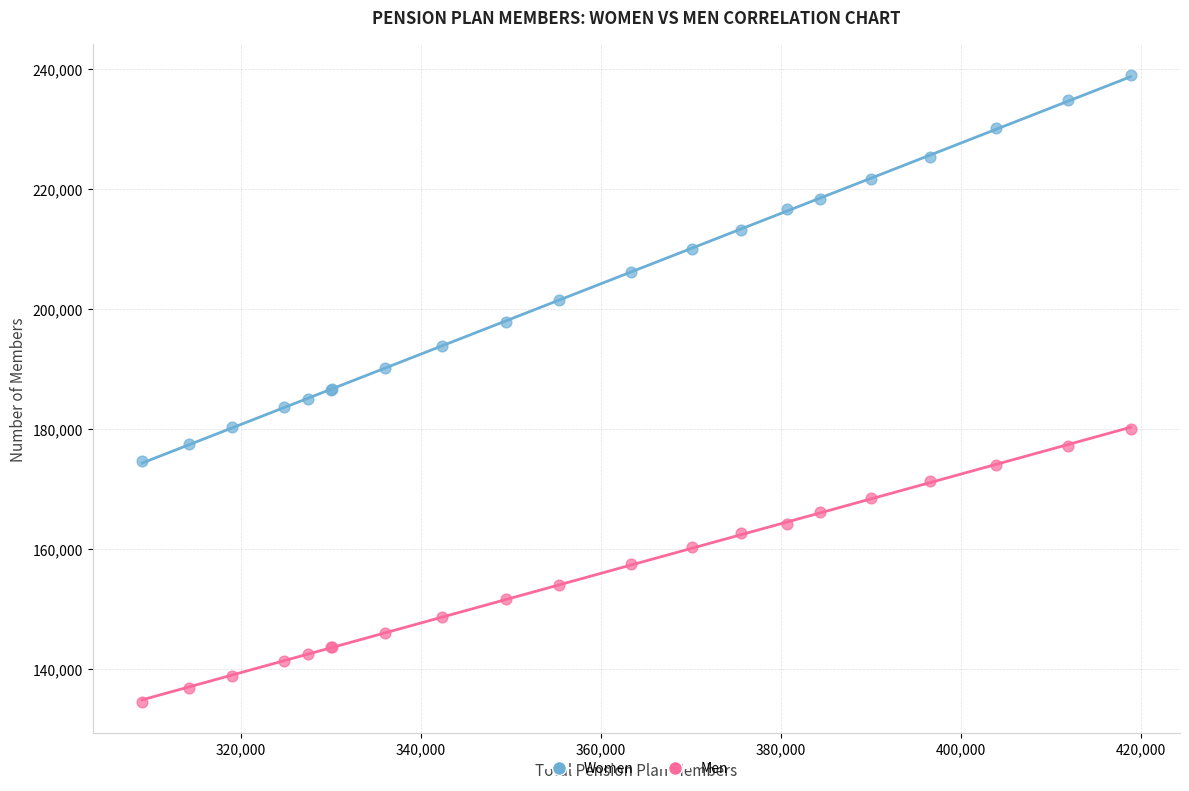

Which series reaches the maximum Y coordinate?

Women